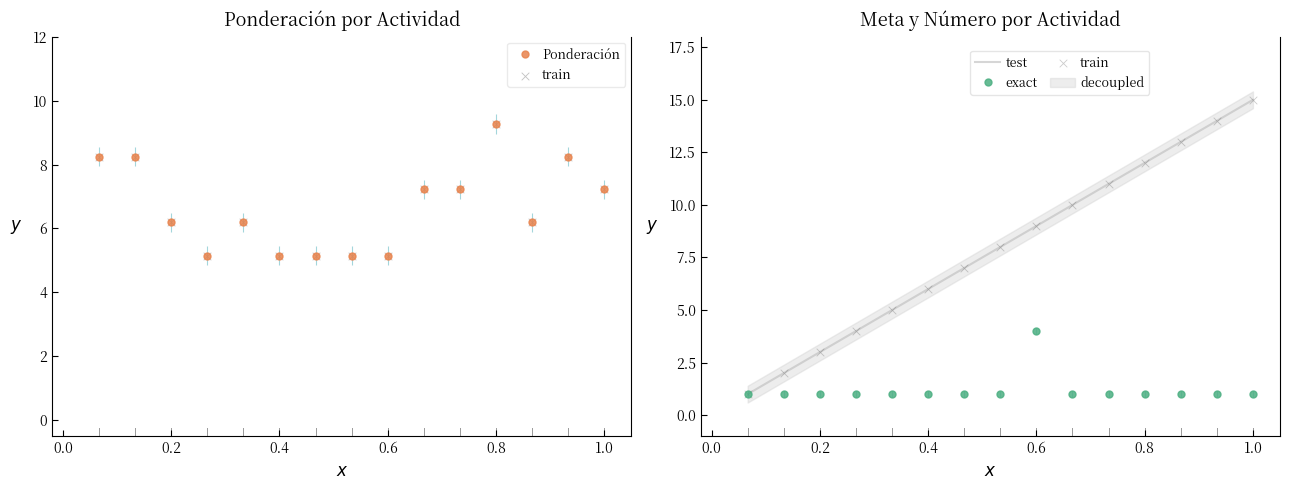

Which series reaches the minimum Y coordinate?

train